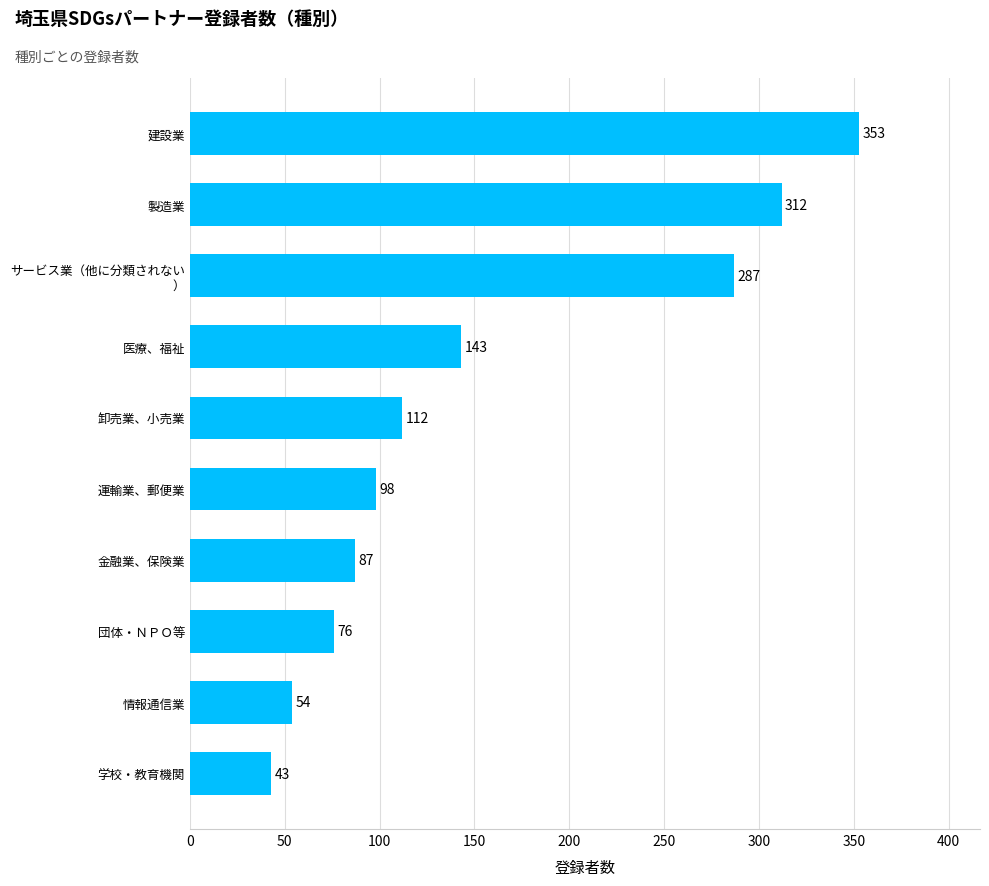

Does the chart contain any negative values?

No